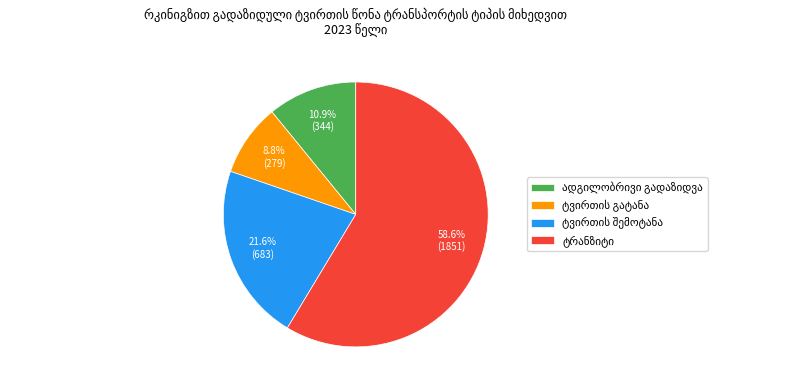

Is there any slice that represents more than half of the pie?

Yes